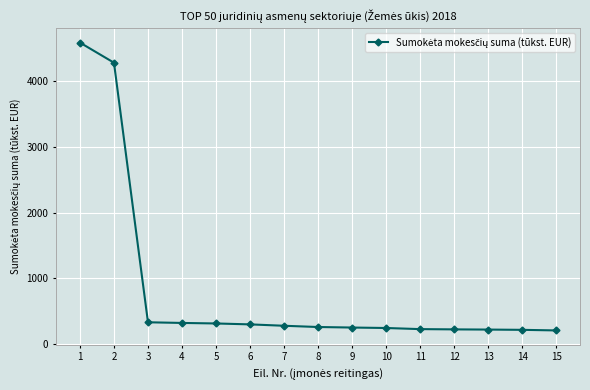

How many distinct data groups are displayed?

1